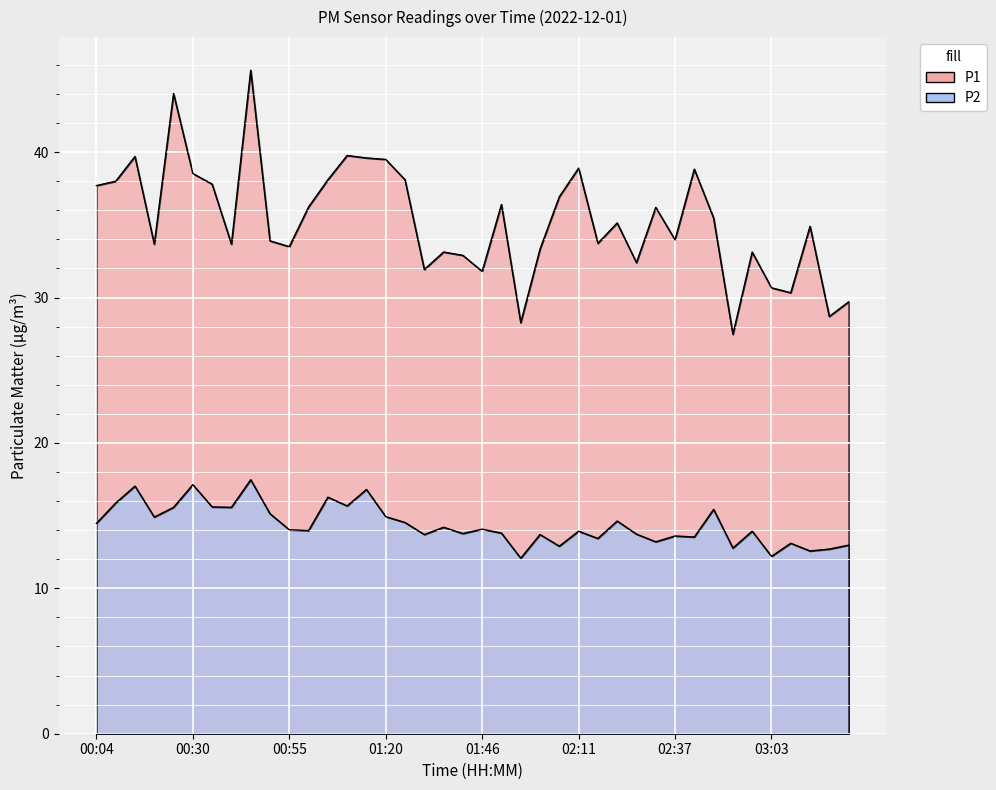

Which series has the widest spread of values?

P1